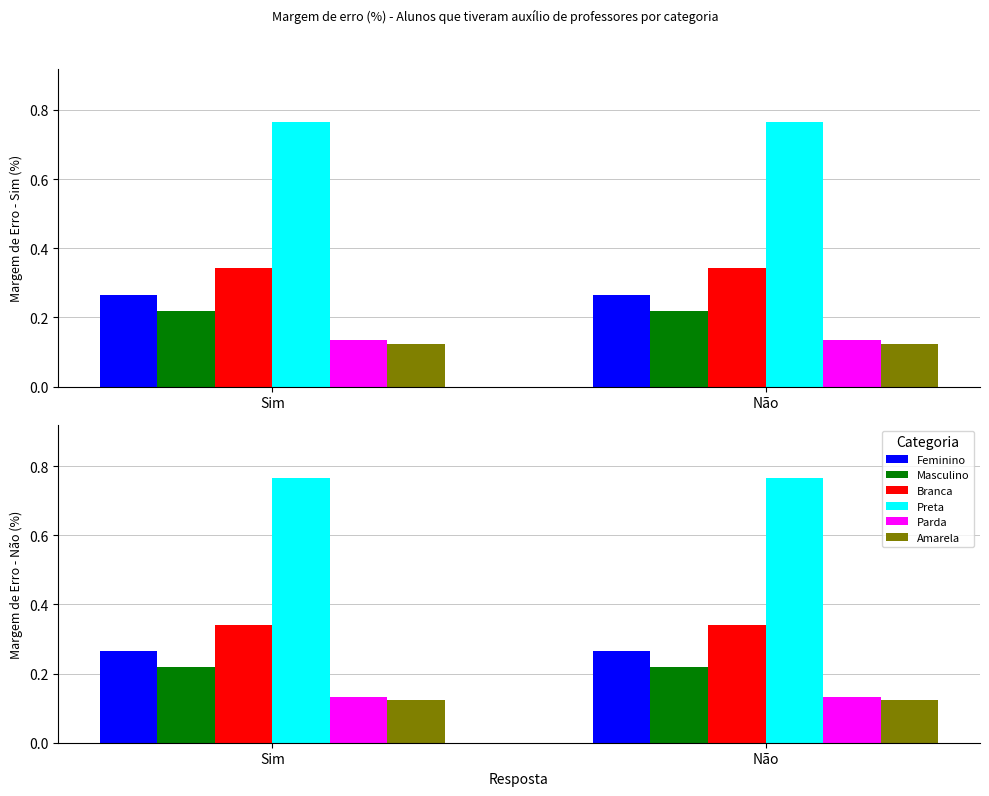

What is the value of the Parda bar at the 2nd from the left?

0.1